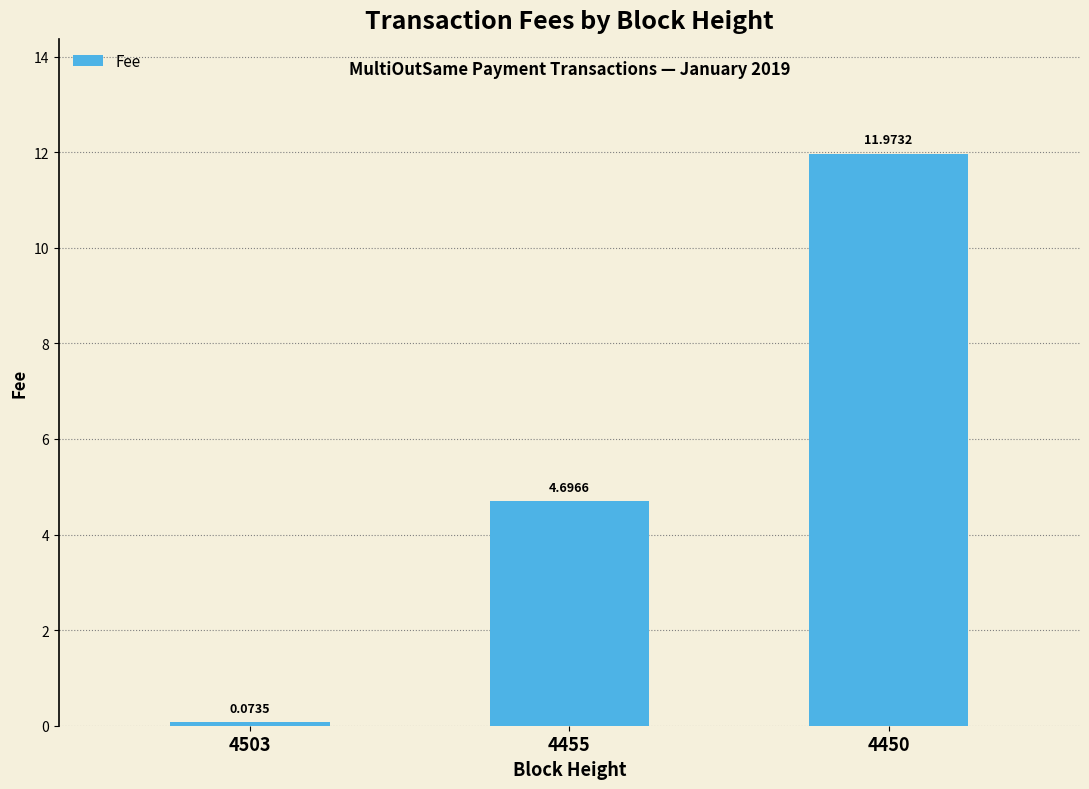

What is the value of the 3rd bar from the left?

12.0